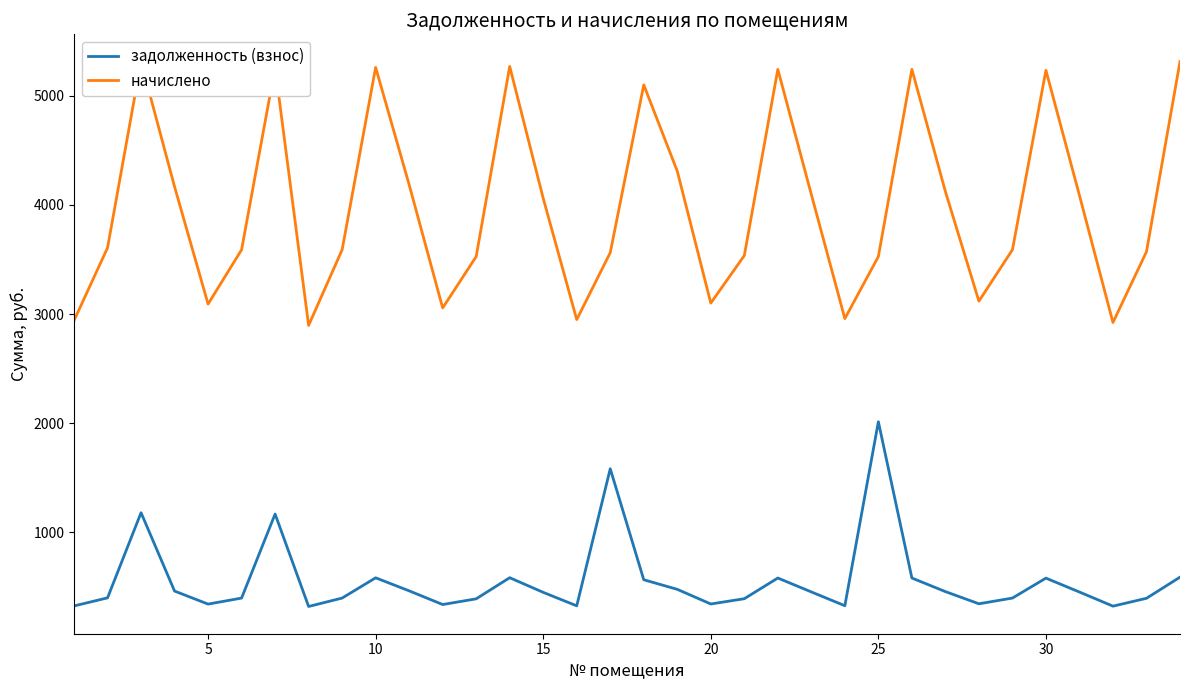

List the series in order of their peak value, highest first.

начислено, задолженность (взнос)